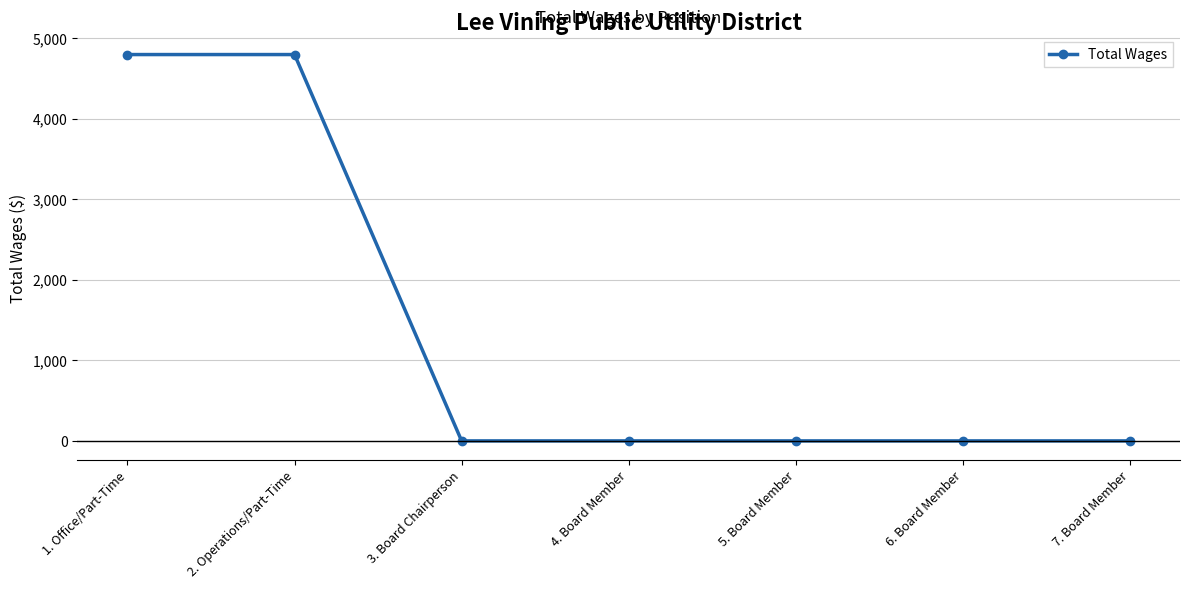

How many series are shown in this chart?

1